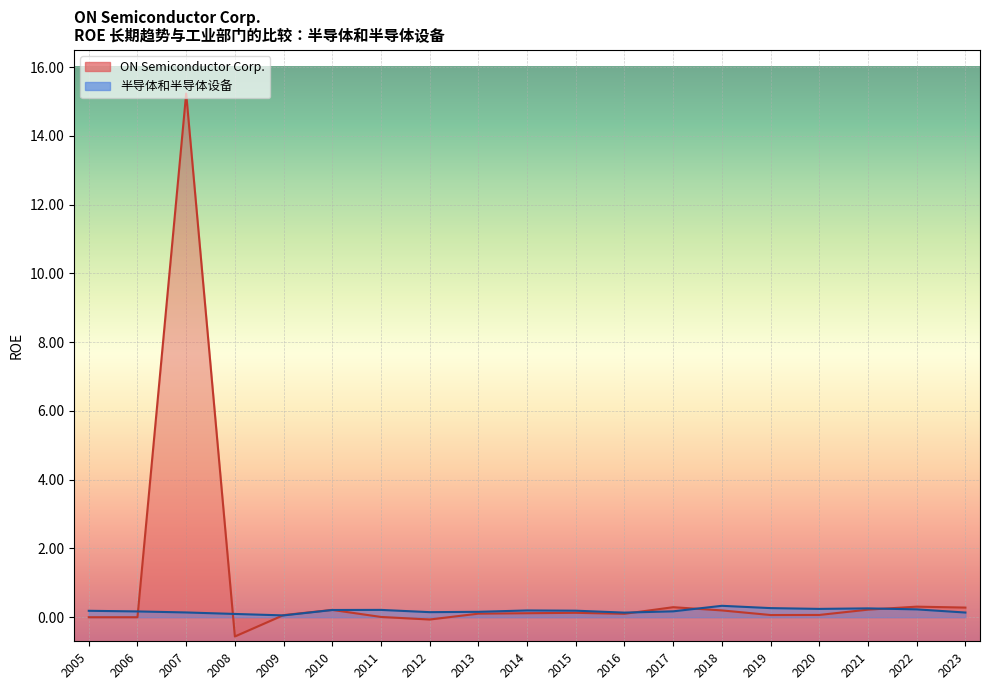

The 半导体和半导体设备 series shows 0.1 at 2011. True or false?

False